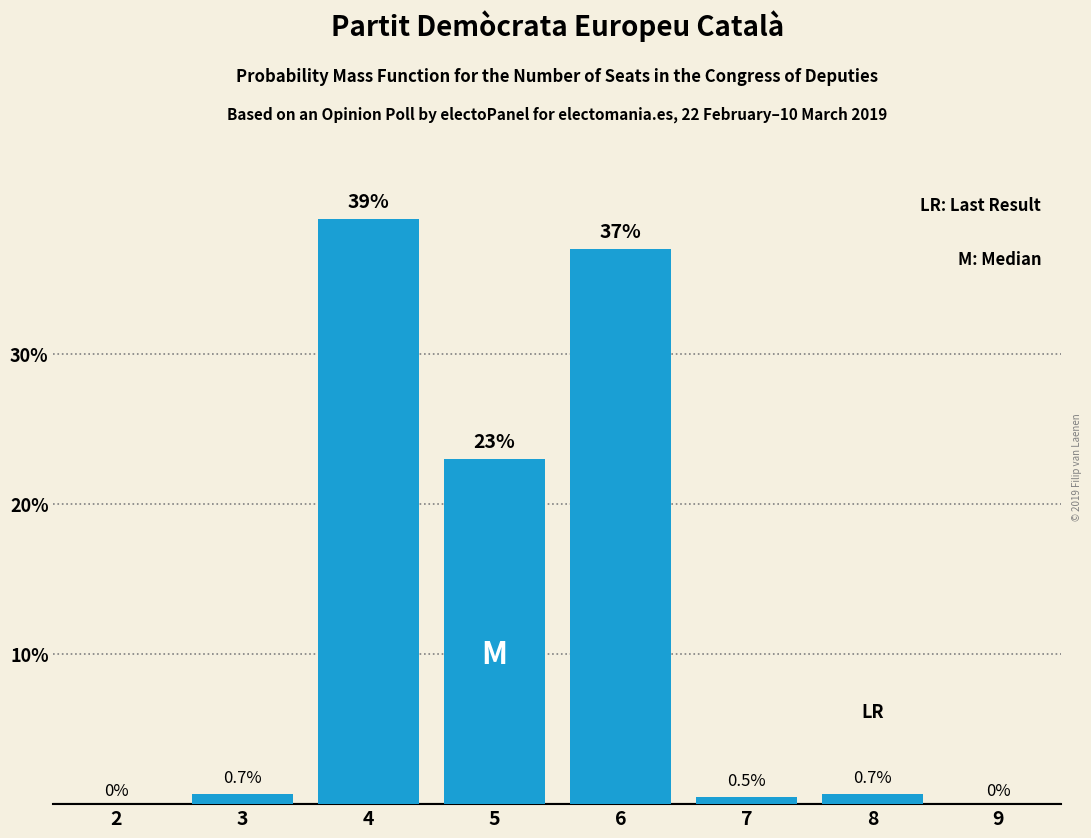

Reading left to right, what are all the values shown in this chart?

2=0.0	3=0.7	4=39.0	5=23.0	6=37.0	7=0.5	8=0.7	9=0.0